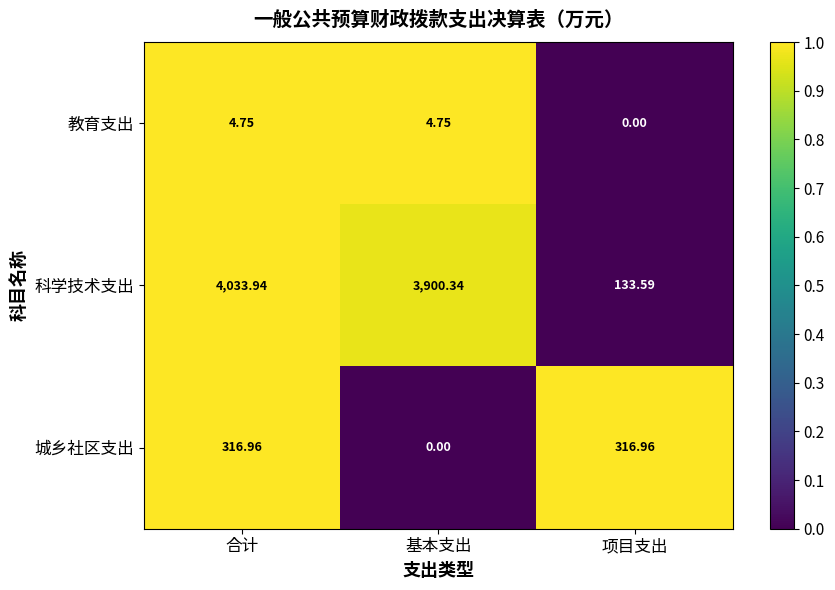

Is the value of 教育支出 at 项目支出 greater than the value of 科学技术支出 at 合计?

No